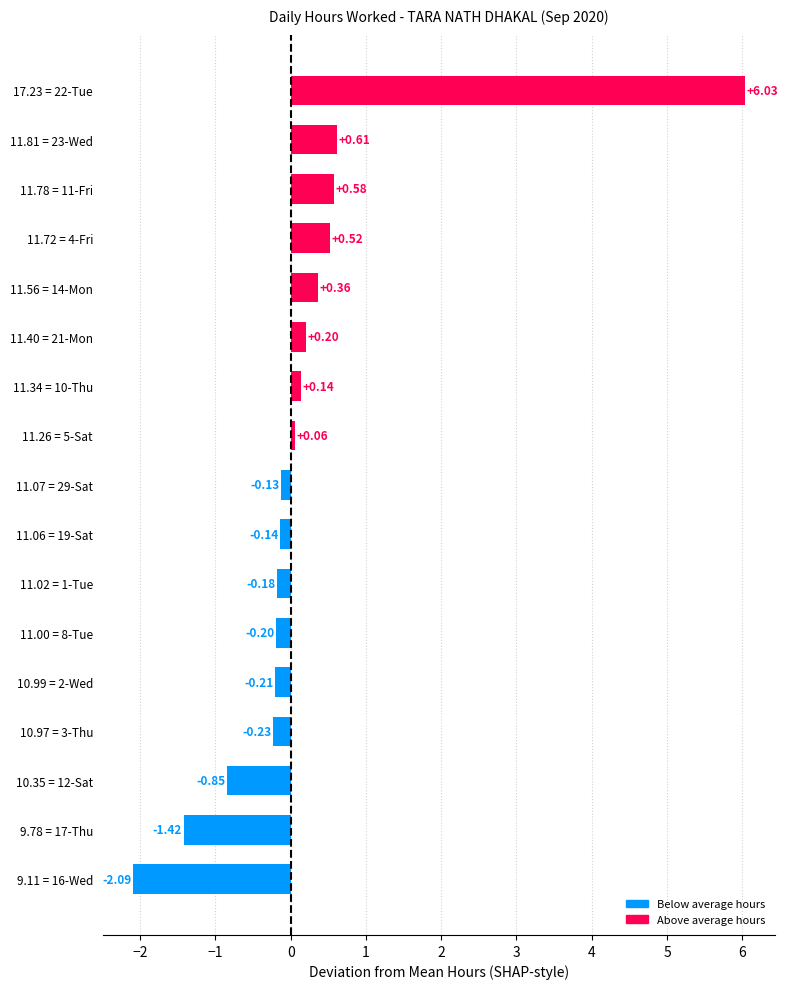

Which has a higher value, 11.40 = 21-Mon or 10.35 = 12-Sat?

11.40 = 21-Mon